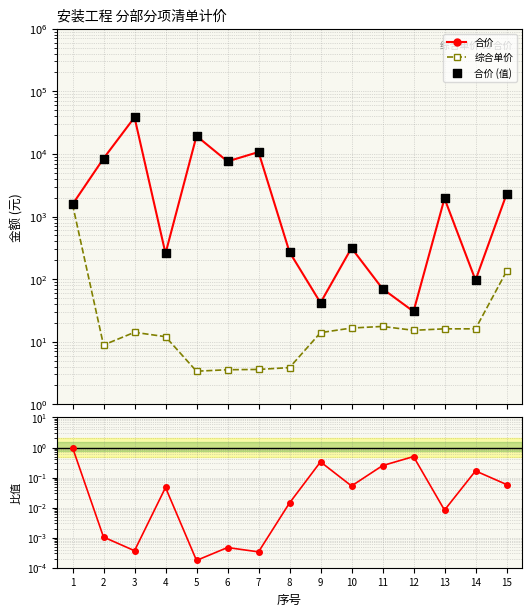

At how many categories does at least one series exceed 31833?

1